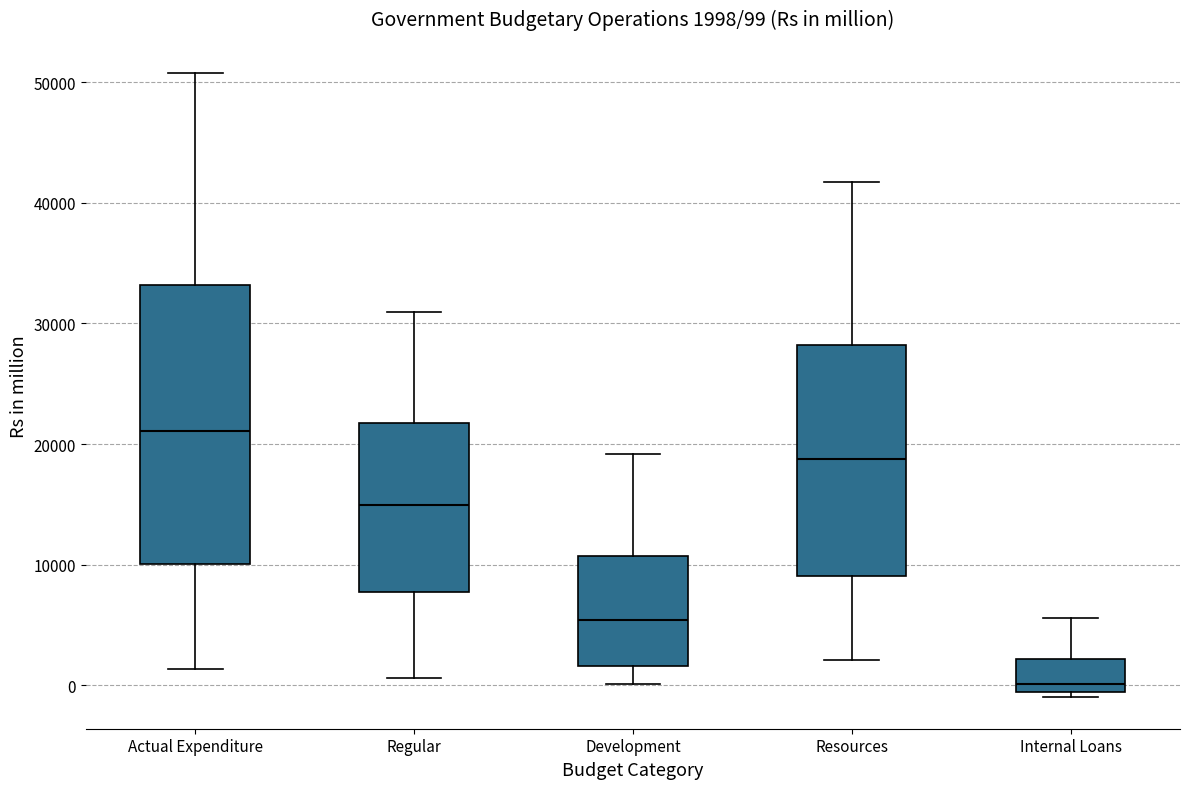

Which box's median line is the lowest?

Internal Loans